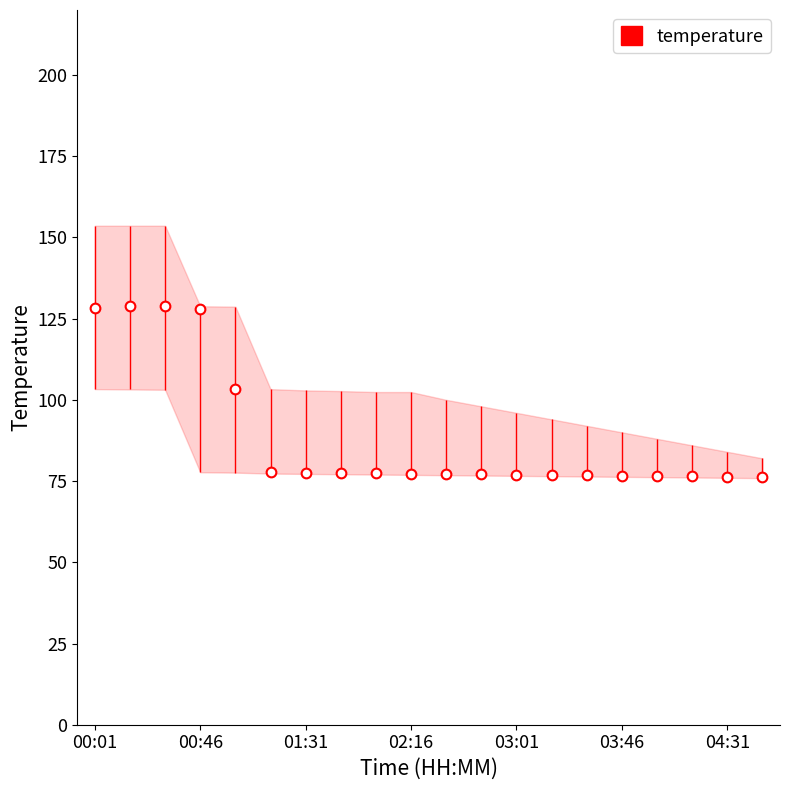

How many points are higher than both their immediate neighbors (excluding endpoints)?

1